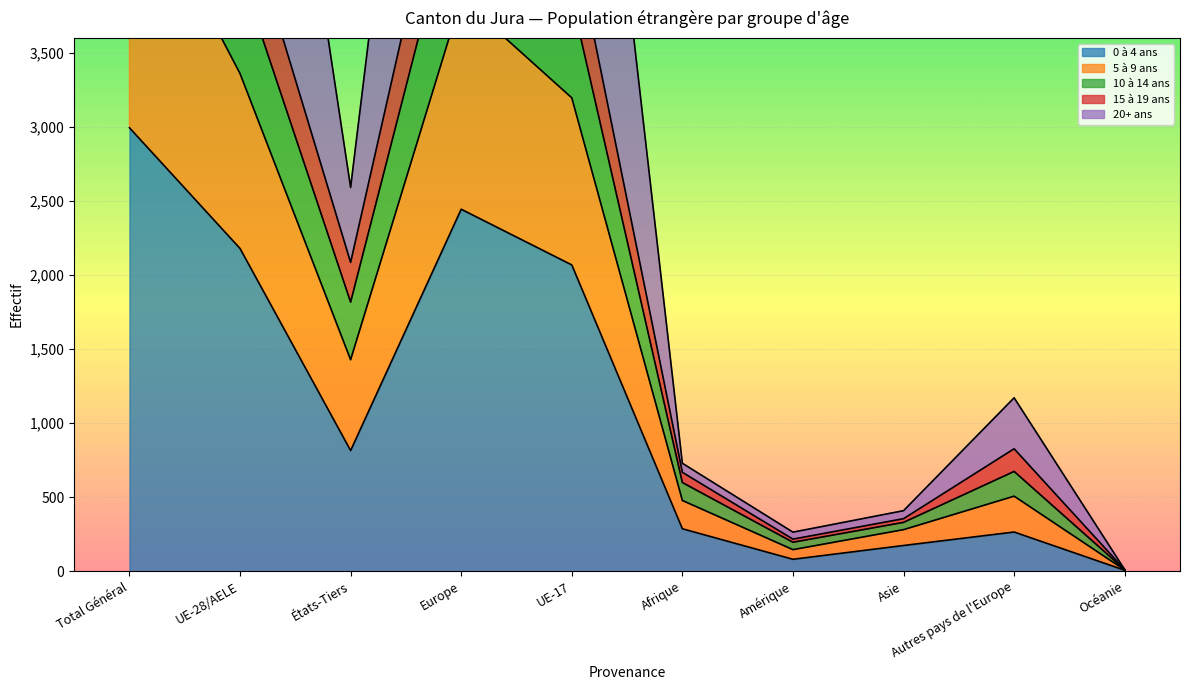

True or false: 0 à 4 ans has a value of 174 at Asie.

True